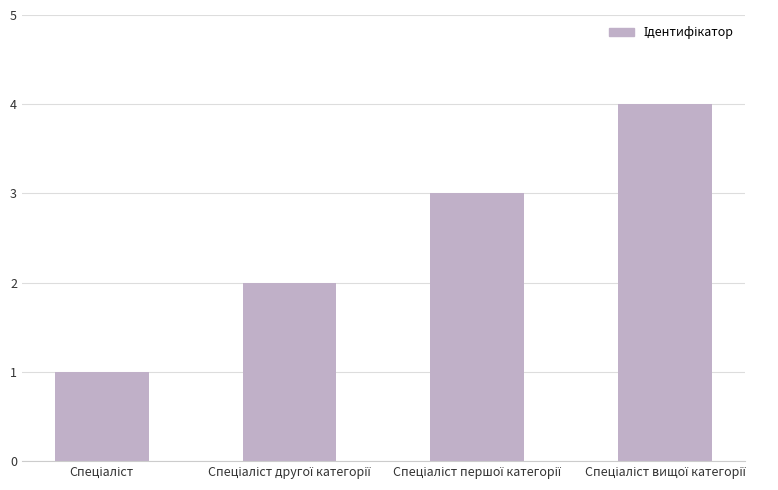

What is the difference between the maximum and minimum values?

3